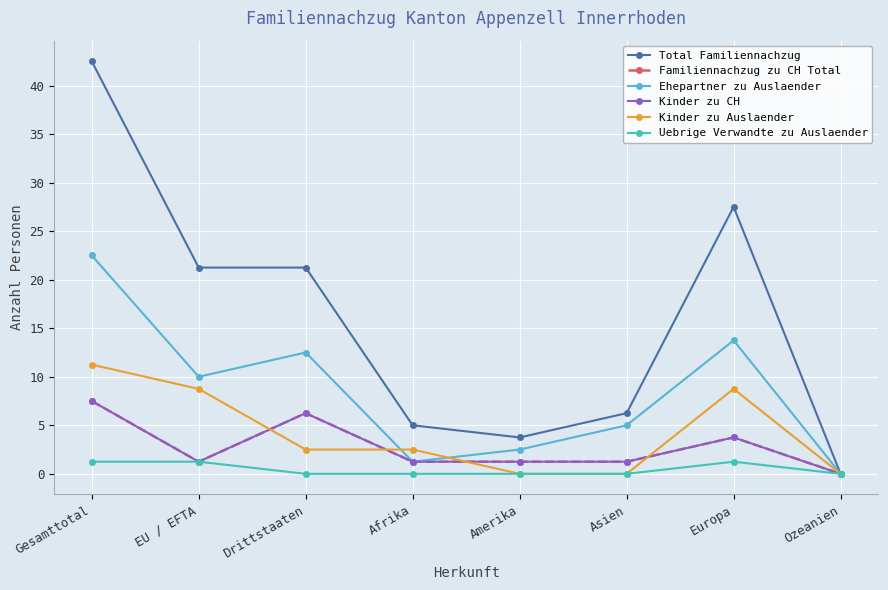

Which category has the highest value in the Uebrige Verwandte zu Auslaender series?

Gesamttotal